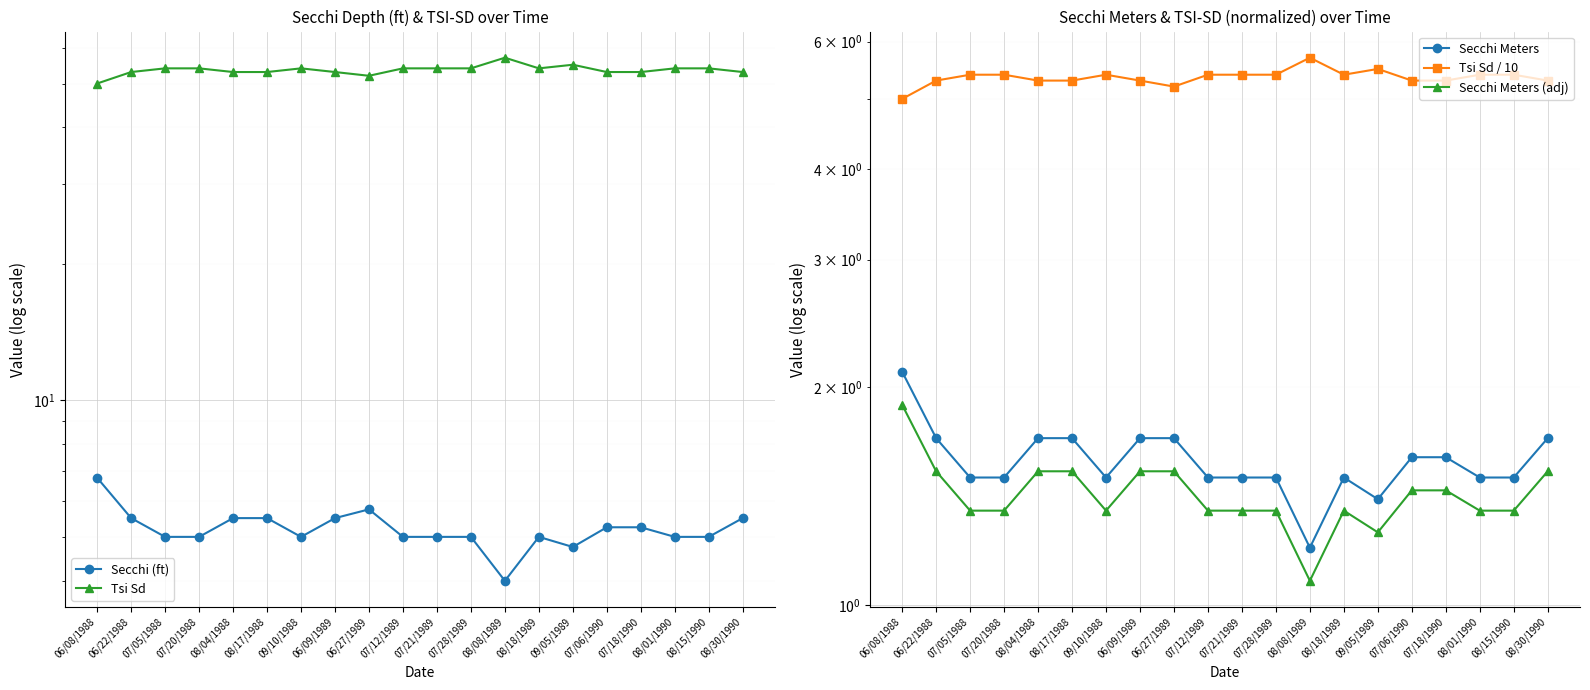

Which series has the largest total across all categories?

Tsi Sd